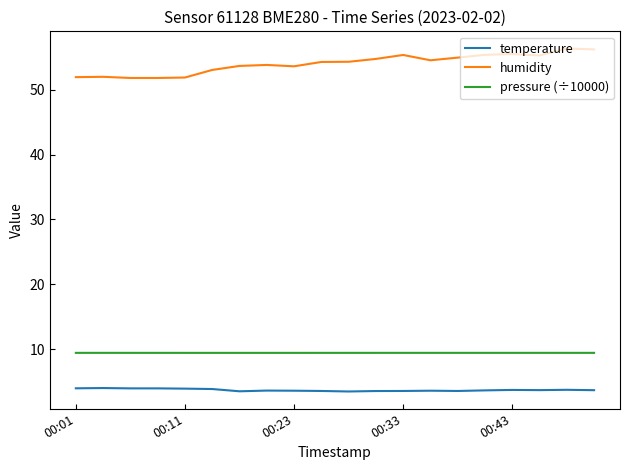

True or false: pressure (÷10000) and humidity intersect in this chart.

False